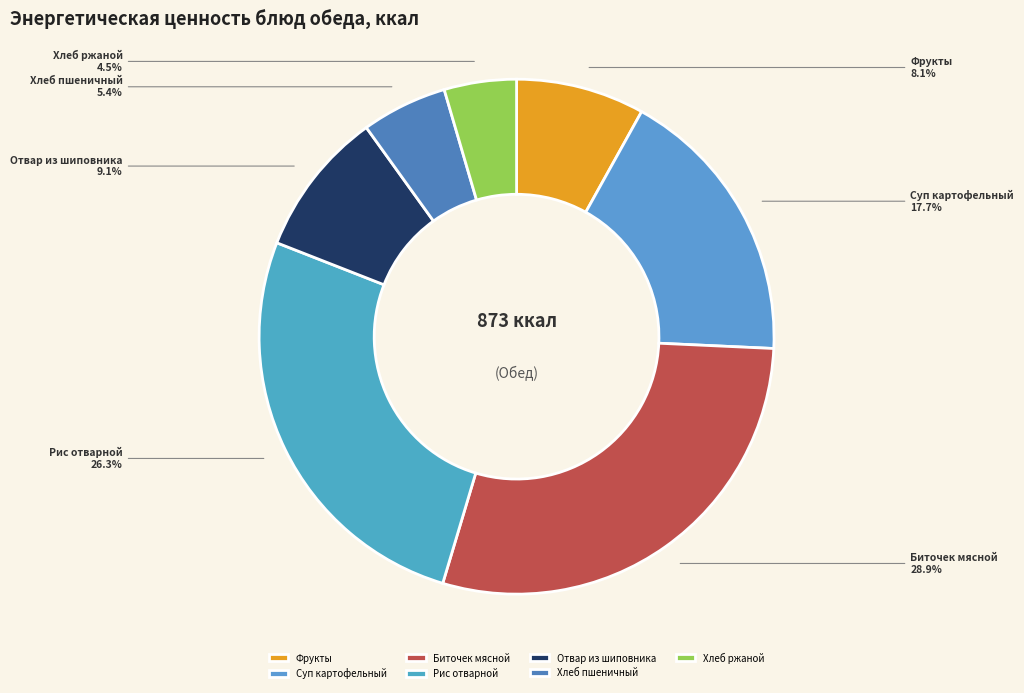

What percentage is NOT represented by Суп картофельный?

82.3%